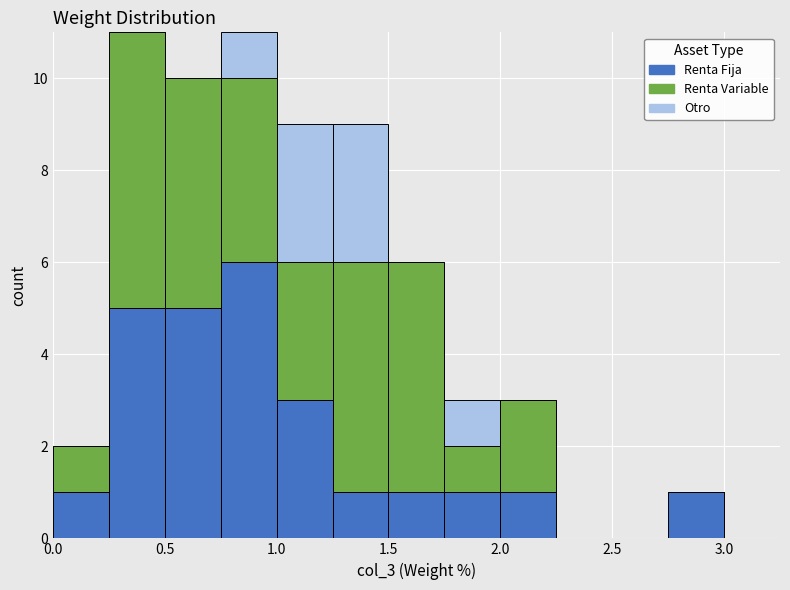

Reading left to right, list every stacked bar in this chart as the range it spans on the x-axis followed by its total height. The values are not printed on the chart, so give them approximately, as read against the axis.

0.00 to 0.25: 2
0.25 to 0.50: 11
0.50 to 0.75: 10
0.75 to 1.00: 11
1.00 to 1.25: 9
1.25 to 1.50: 9
1.50 to 1.75: 6
1.75 to 2.00: 3
2.00 to 2.25: 3
2.25 to 2.50: 0
2.50 to 2.75: 0
2.75 to 3.00: 1
3.00 to 3.25: 0